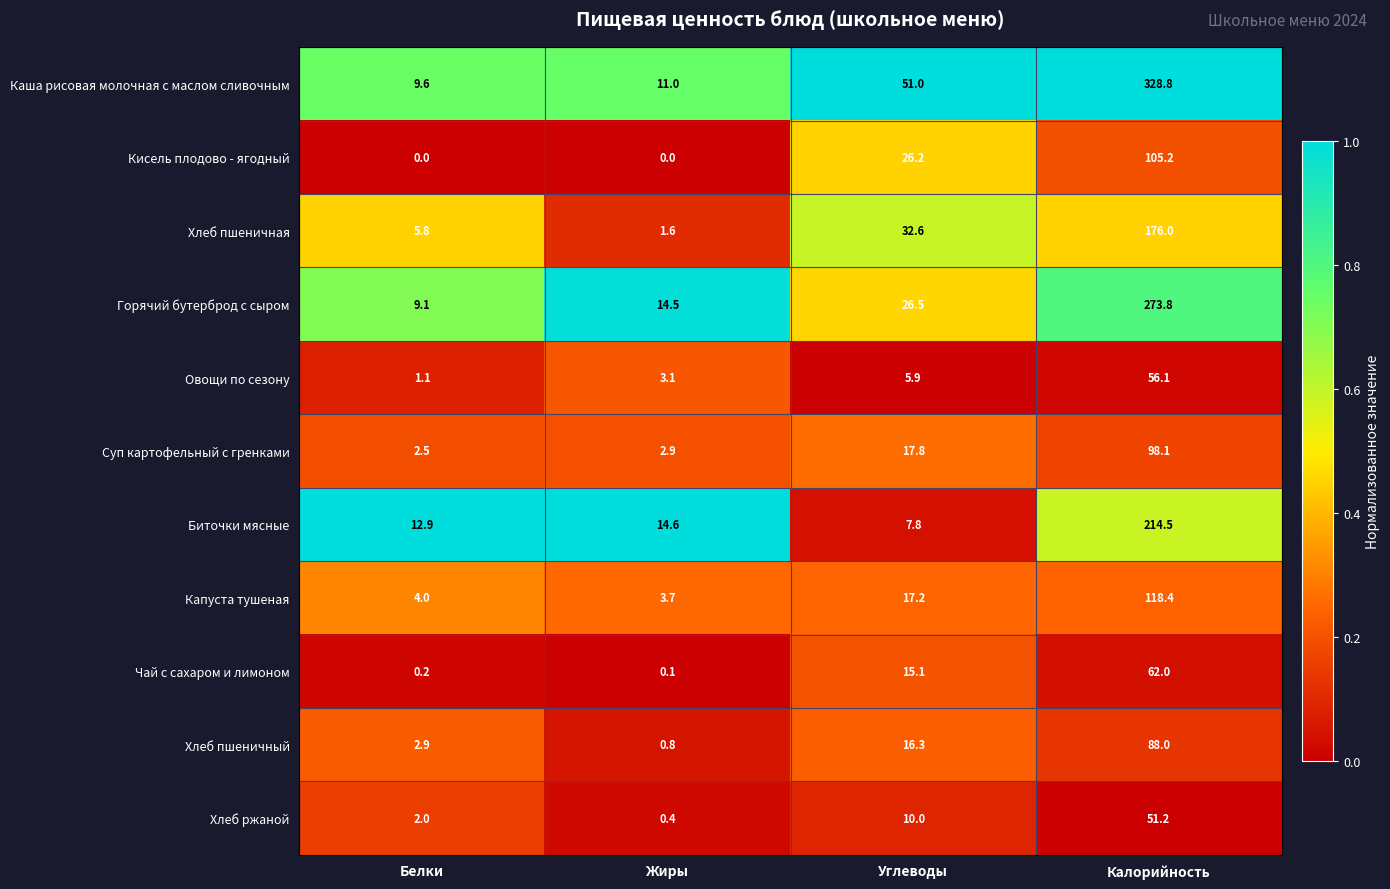

What is the greatest value displayed?

328.8